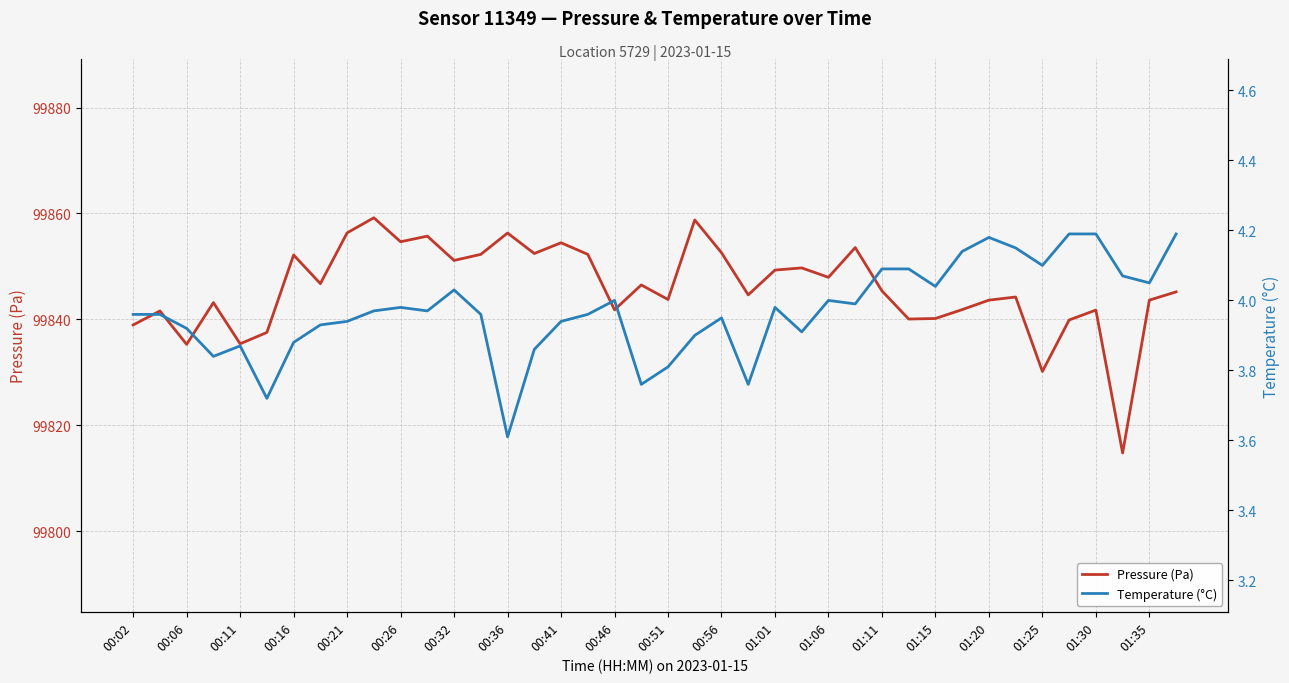

What is the average value of the Pressure (Pa) series?

99845.9